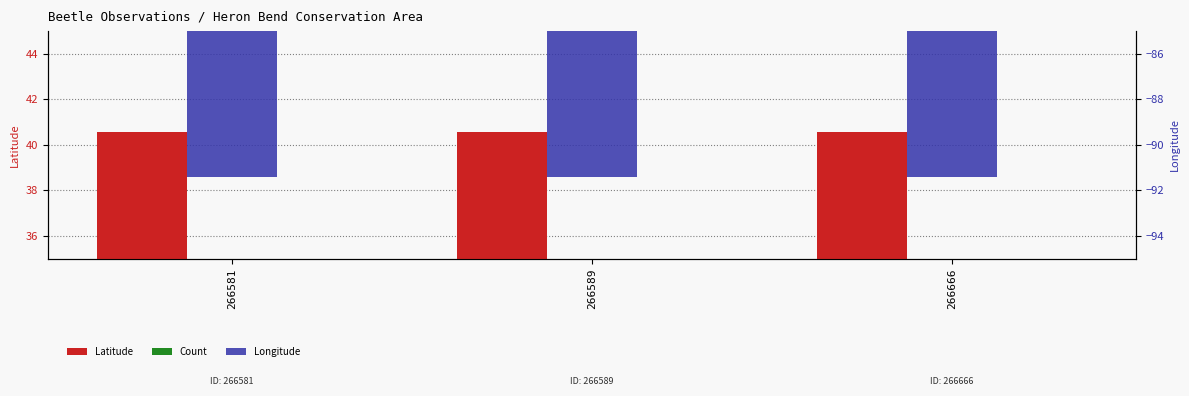

What is the maximum value shown in the chart?

40.6